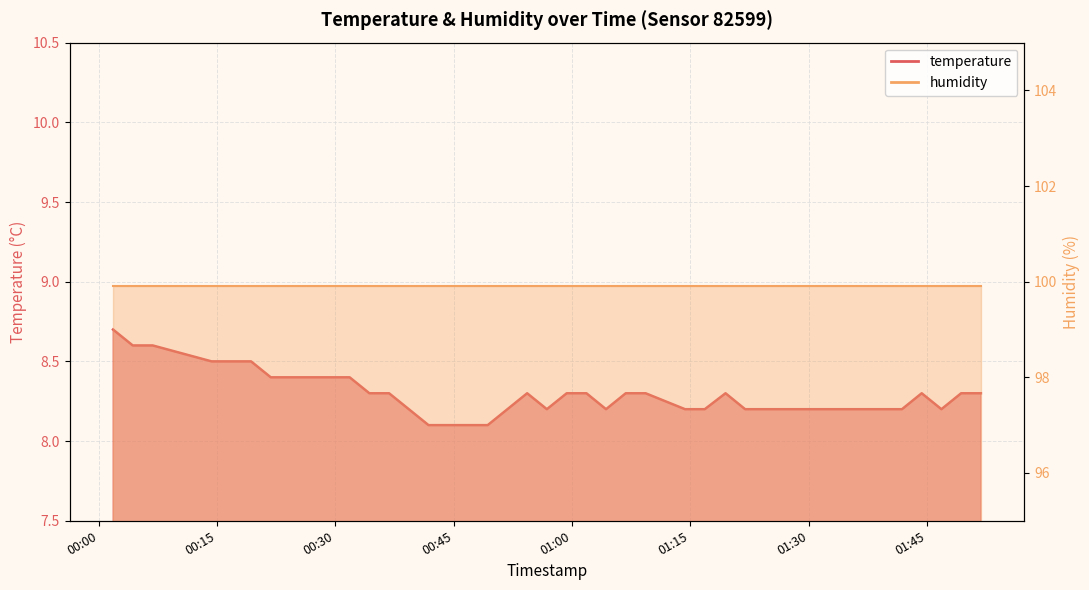

Rank the categories by value from lowest to highest.

2024-03-29T00:41:49, 2024-03-29T00:44:19, 2024-03-29T00:46:49, 2024-03-29T00:49:19, 2024-03-29T00:39:19, 2024-03-29T00:56:49, 2024-03-29T01:04:19, 2024-03-29T01:14:20, 2024-03-29T01:16:50, 2024-03-29T01:21:57, 2024-03-29T01:24:20, 2024-03-29T01:26:50, 2024-03-29T01:29:20, 2024-03-29T01:31:50, 2024-03-29T01:34:20, 2024-03-29T01:39:20, 2024-03-29T01:41:50, 2024-03-29T01:46:50, 2024-03-29T00:34:19, 2024-03-29T00:36:49, 2024-03-29T00:54:19, 2024-03-29T00:59:20, 2024-03-29T01:01:50, 2024-03-29T01:06:49, 2024-03-29T01:09:20, 2024-03-29T01:19:28, 2024-03-29T01:44:20, 2024-03-29T01:49:20, 2024-03-29T01:51:50, 2024-03-29T00:21:49, 2024-03-29T00:24:19, 2024-03-29T00:26:49, 2024-03-29T00:29:19, 2024-03-29T00:31:49, 2024-03-29T00:14:19, 2024-03-29T00:16:49, 2024-03-29T00:19:19, 2024-03-29T00:04:19, 2024-03-29T00:06:51, 2024-03-29T00:01:49